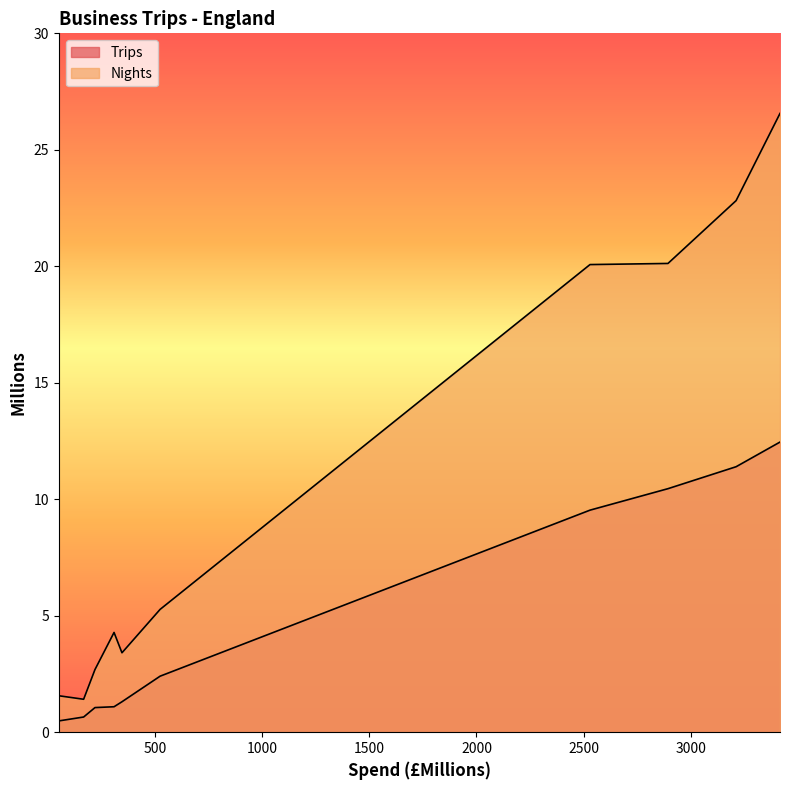

What is the label of the 3rd point from the right?

2894